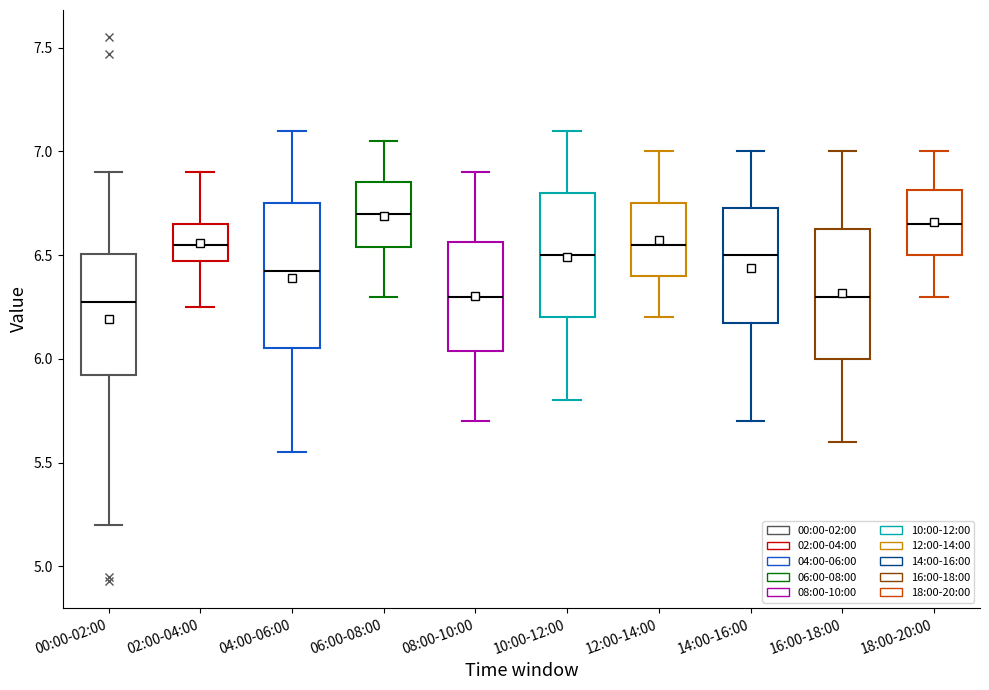

Reading left to right, transcribe this box plot: for each box, give where its median line is, the range the box spans, and where its two whiskers end, as read against the y-axis. The values are not printed on the chart, so give them approximately, as read against the axis.

00:00-02:00: median 6.30, box 5.90 to 6.50, whiskers 5.20 to 6.90
02:00-04:00: median 6.55, box 6.45 to 6.65, whiskers 6.25 to 6.90
04:00-06:00: median 6.45, box 6.05 to 6.75, whiskers 5.55 to 7.10
06:00-08:00: median 6.70, box 6.55 to 6.85, whiskers 6.30 to 7.05
08:00-10:00: median 6.30, box 6.05 to 6.55, whiskers 5.70 to 6.90
10:00-12:00: median 6.50, box 6.20 to 6.80, whiskers 5.80 to 7.10
12:00-14:00: median 6.55, box 6.40 to 6.75, whiskers 6.20 to 7.00
14:00-16:00: median 6.50, box 6.20 to 6.75, whiskers 5.70 to 7.00
16:00-18:00: median 6.30, box 6.00 to 6.65, whiskers 5.60 to 7.00
18:00-20:00: median 6.65, box 6.50 to 6.80, whiskers 6.30 to 7.00